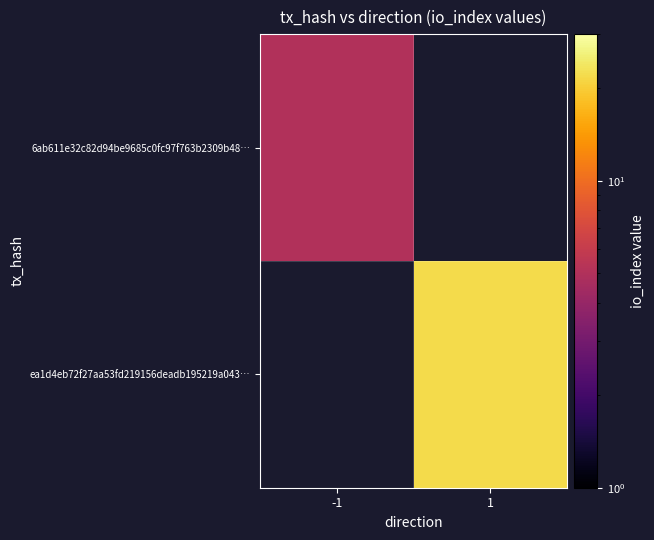

List the series in order of their peak value, lowest first.

6ab611e32c82d94be9685c0fc97f763b2309b48…, ea1d4eb72f27aa53fd219156deadb195219a043…